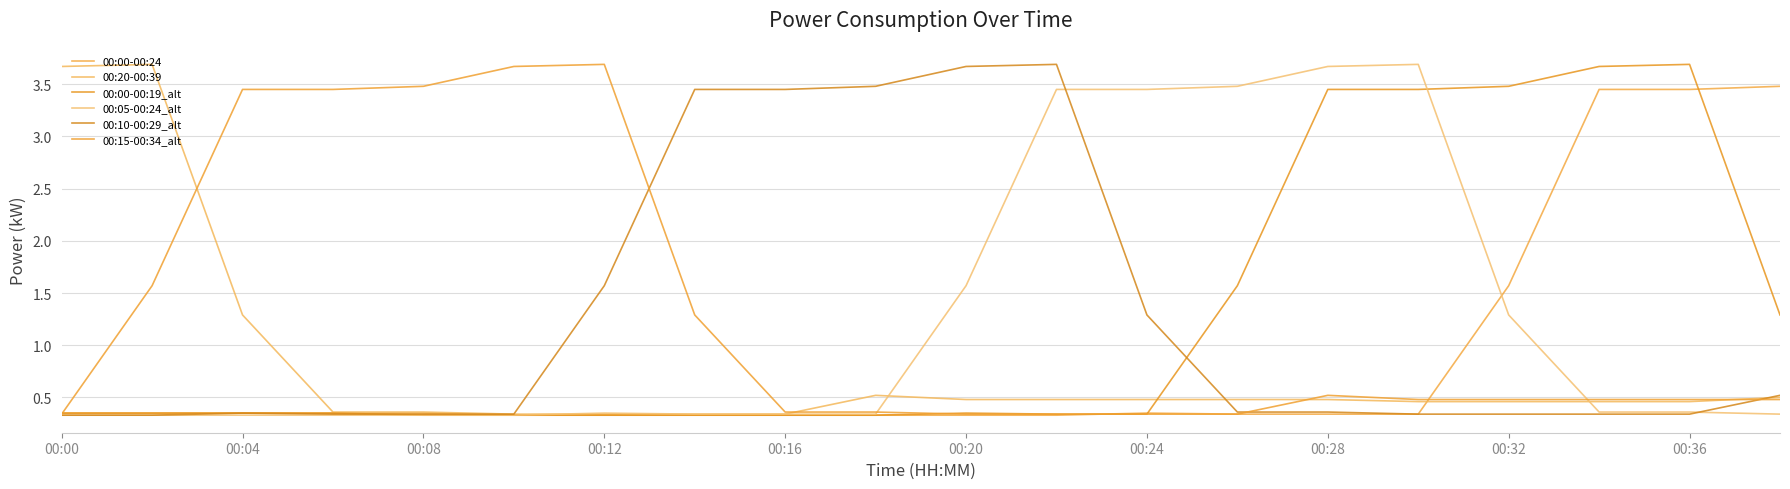

How many times do 00:00-00:24 and 00:00-00:19_alt cross each other?

3